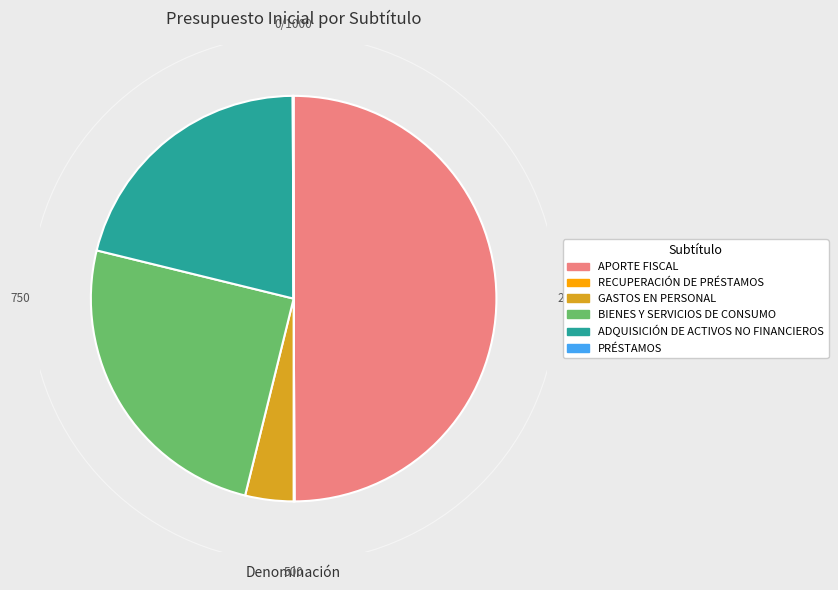

Does GASTOS EN PERSONAL account for over 50% of the chart?

No